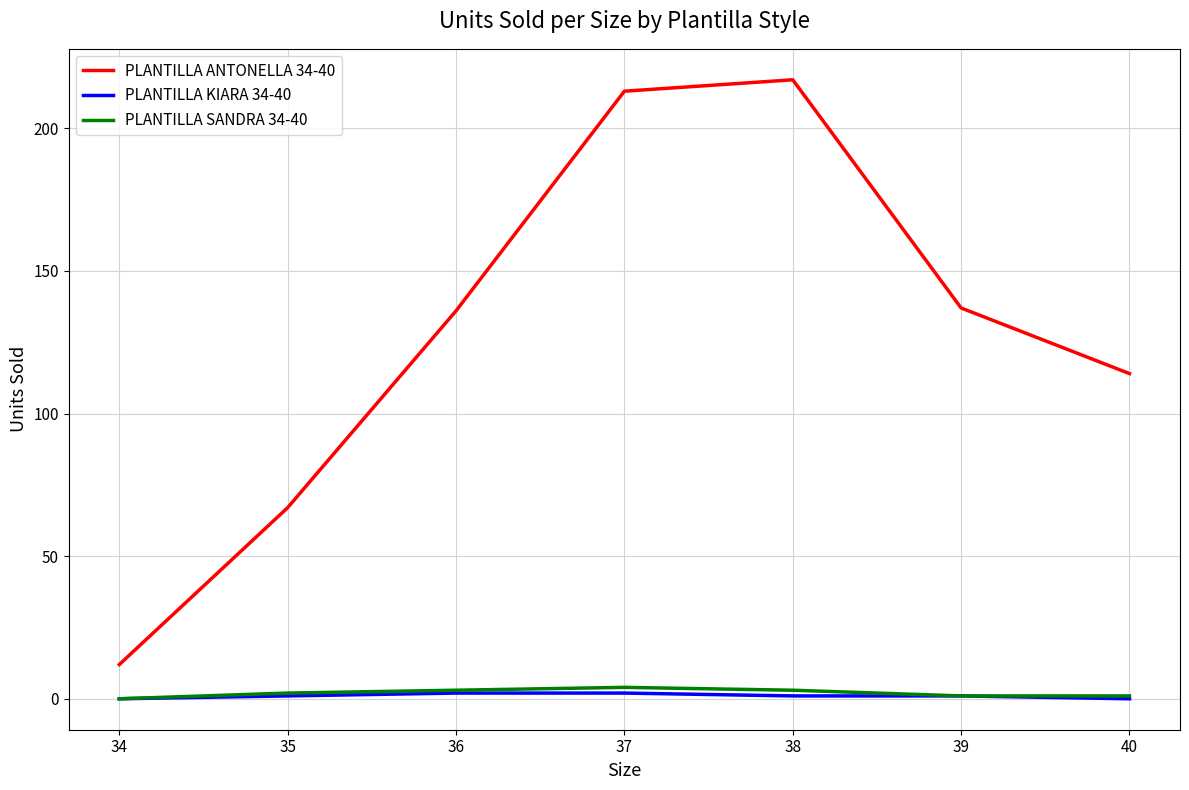

At 37, list the series in order from largest to smallest.

PLANTILLA ANTONELLA 34-40, PLANTILLA SANDRA 34-40, PLANTILLA KIARA 34-40